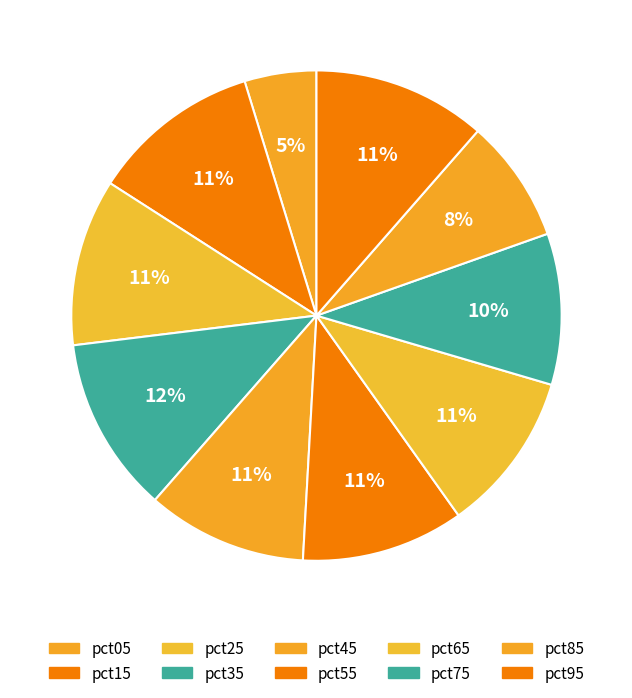

True or false: pct45 accounts for 11% of the total.

True